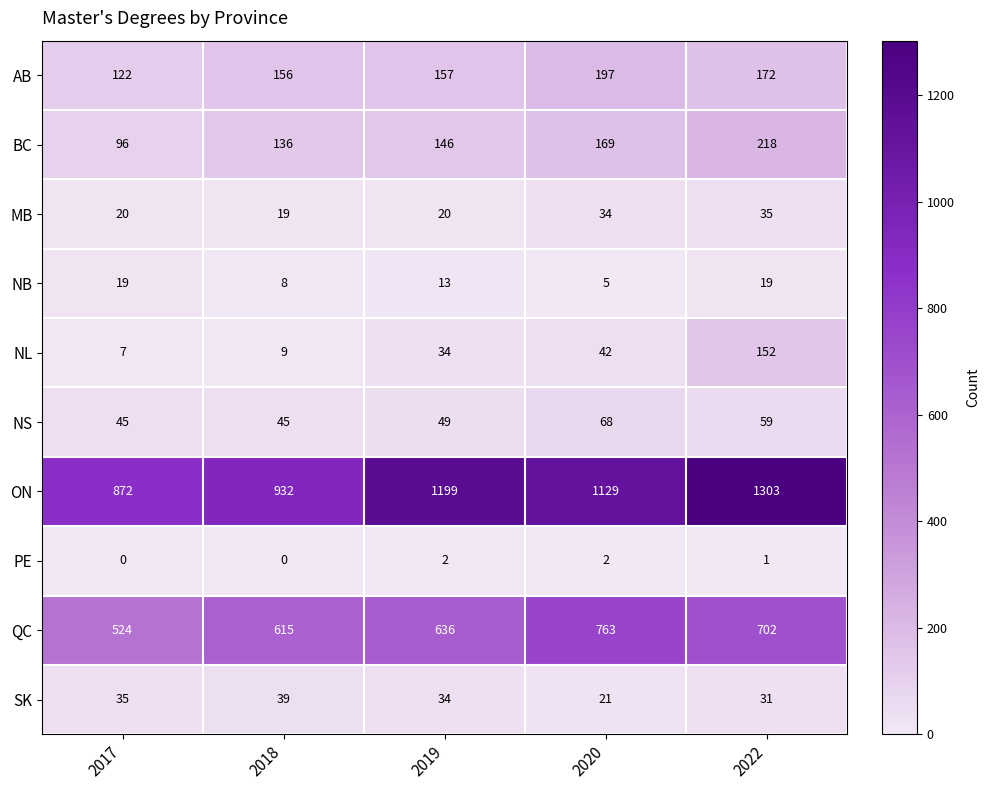

At which category is the sum across all series the highest?

2022